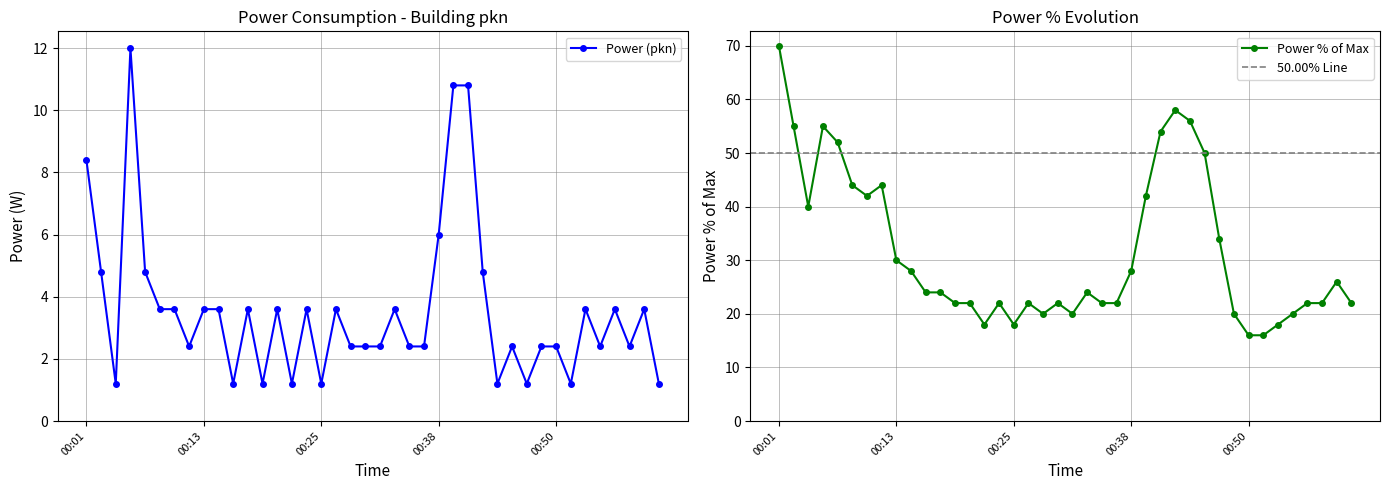

List the labels in order of value, largest first.

00:04, 00:40, 00:42, 00:01, 00:38, 00:02, 00:05, 00:44, 00:07, 00:09, 00:13, 00:15, 00:18, 00:21, 00:24, 00:27, 00:34, 00:53, 00:57, 01:01, 00:11, 00:29, 00:30, 00:32, 00:36, 00:37, 00:46, 00:49, 00:50, 00:55, 00:59, 00:03, 00:16, 00:19, 00:22, 00:25, 00:45, 00:47, 00:51, 01:02